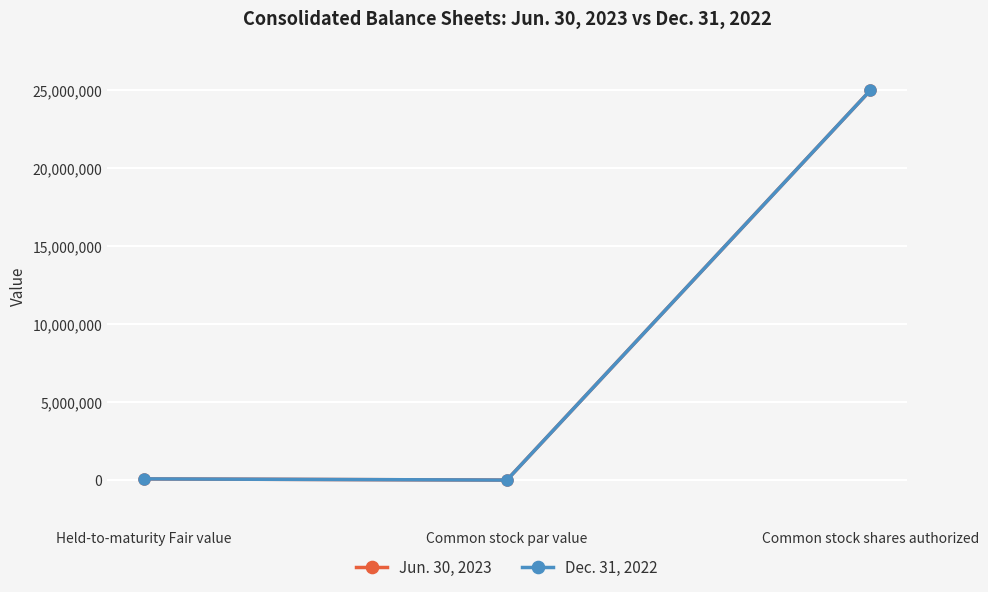

What are all the series names shown in the legend?

Jun. 30, 2023, Dec. 31, 2022